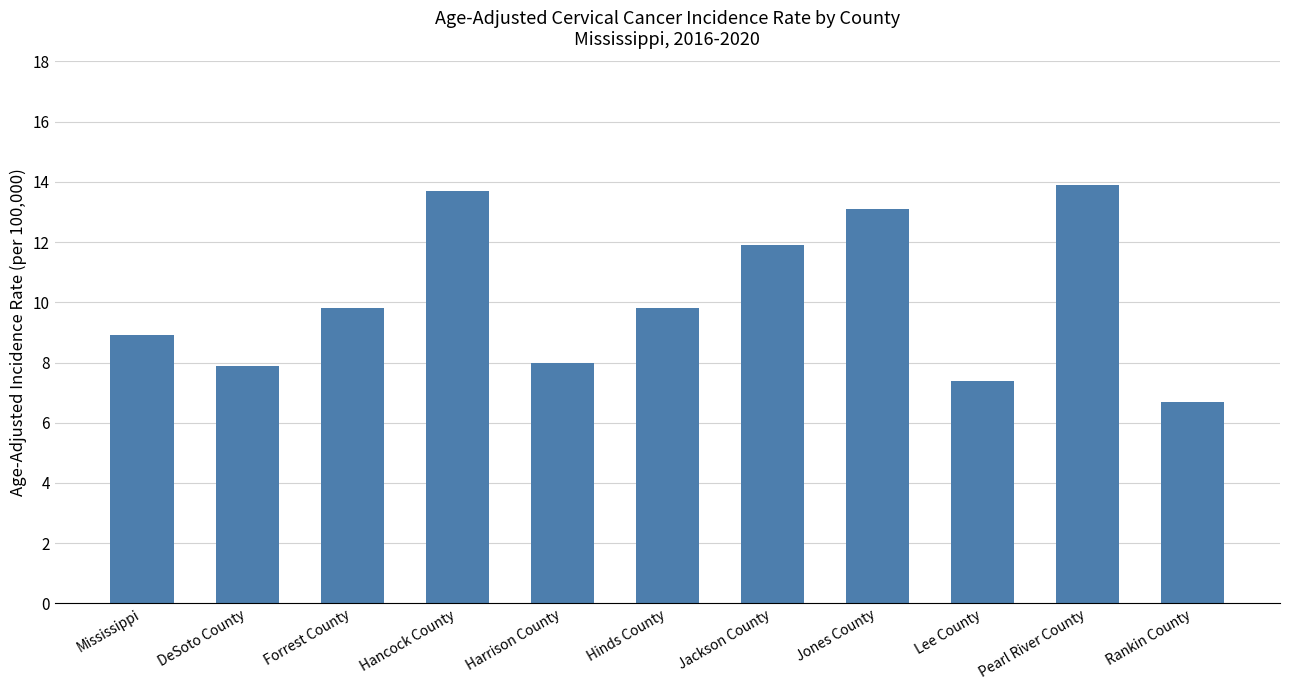

What is the label of the 11th bar from the right?

Mississippi